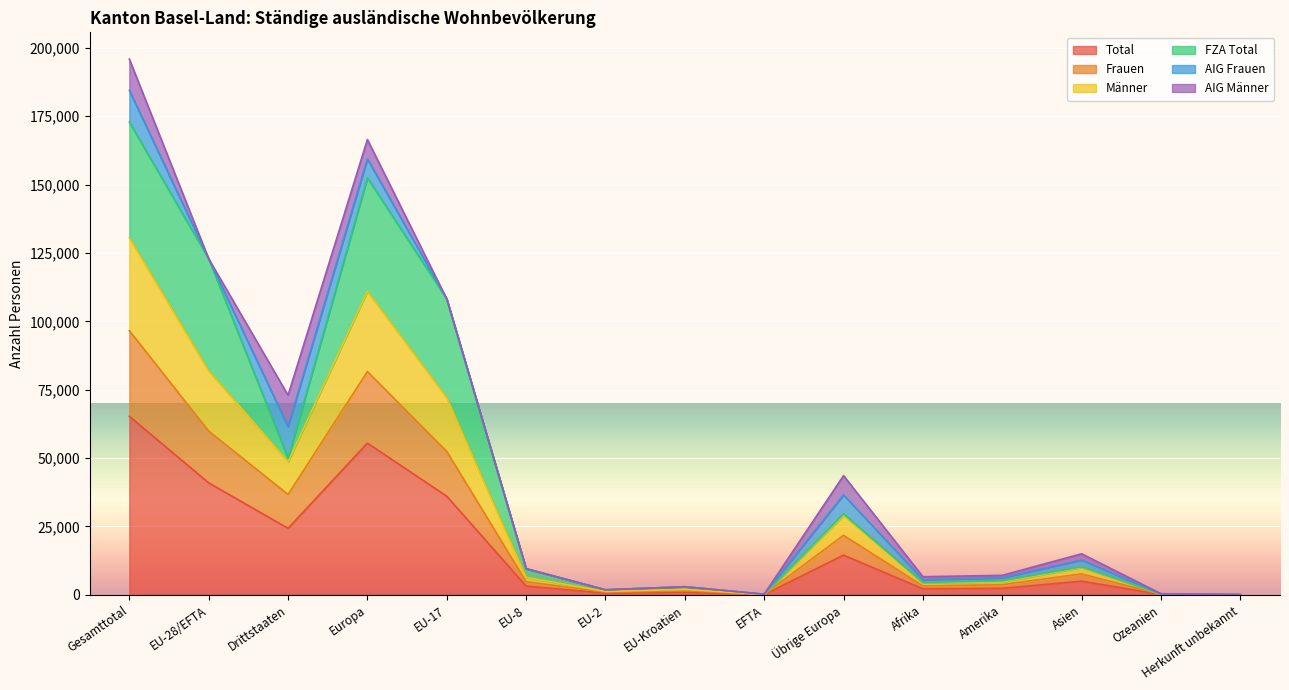

What is the difference between the Total values at EFTA and Afrika?

2132